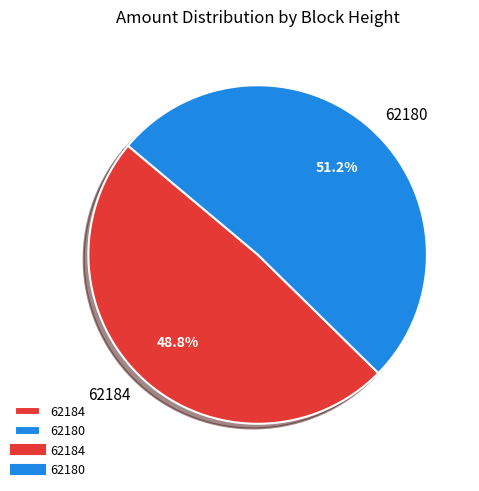

Which category has the biggest portion of the pie?

62180